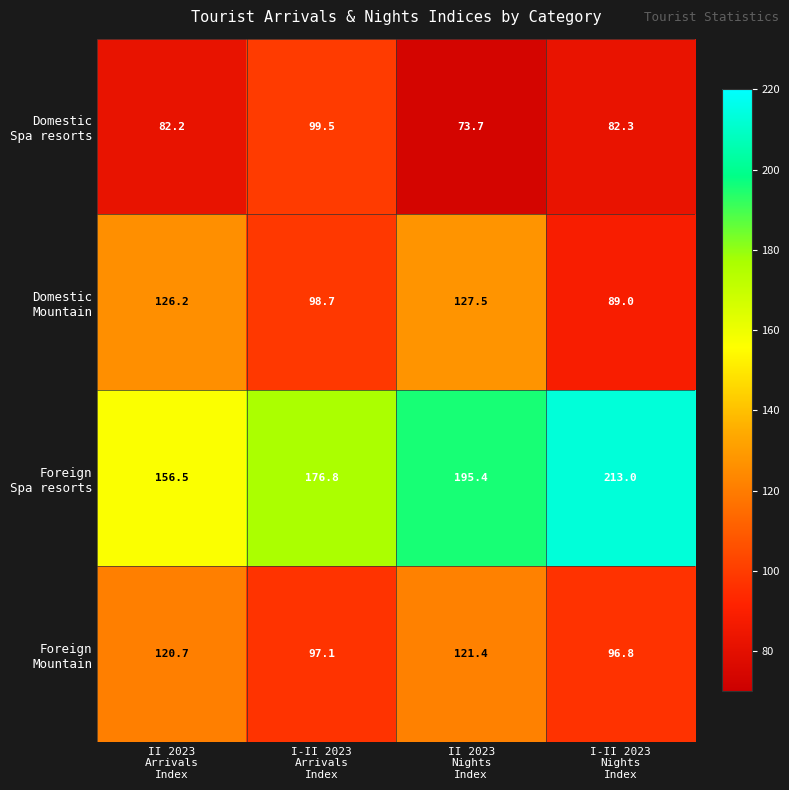

At how many categories does at least one series exceed 107?

4